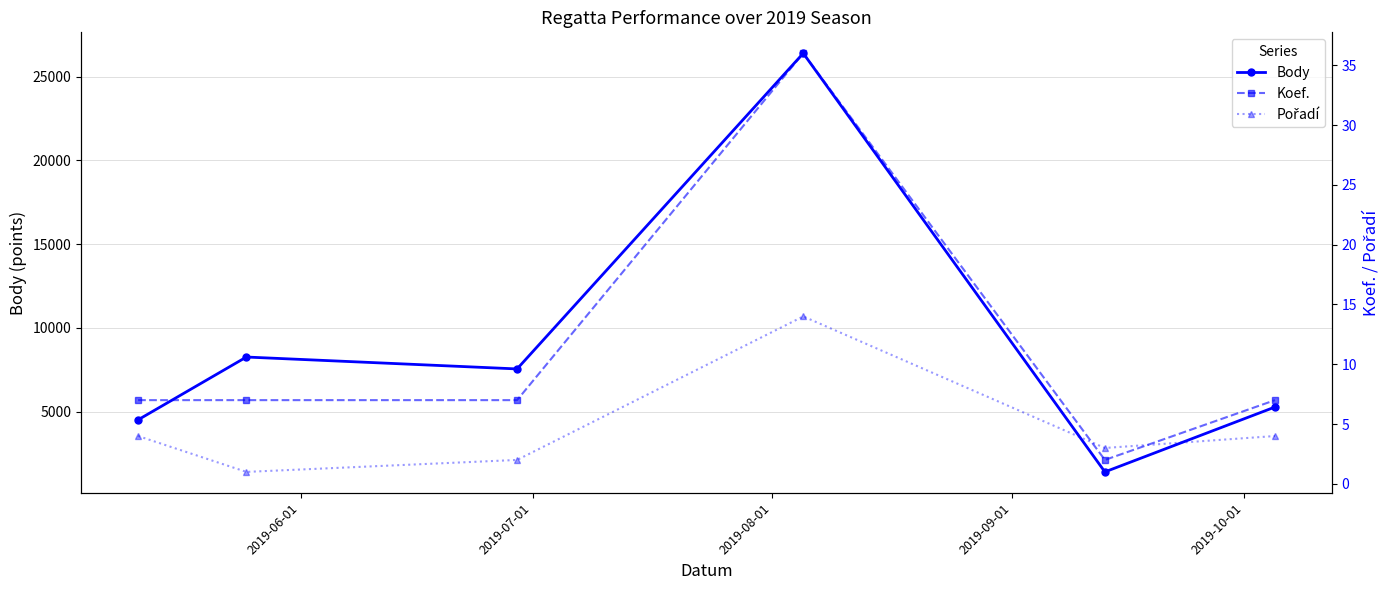

Reading right to left, what are all the values shown in this chart?

Body: 5279	1406	26389	7551	8261	4515
Koef.: 7	2	36	7	7	7
Pořadí: 4	3	14	2	1	4